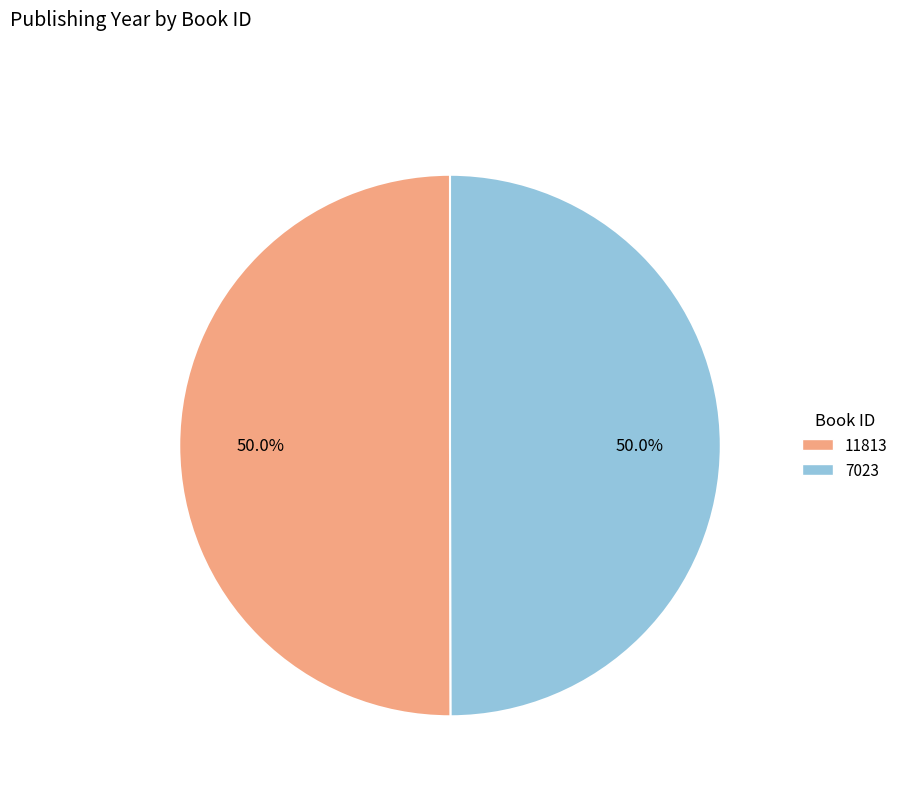

To the nearest percent, what portion does 7023 represent?

50%